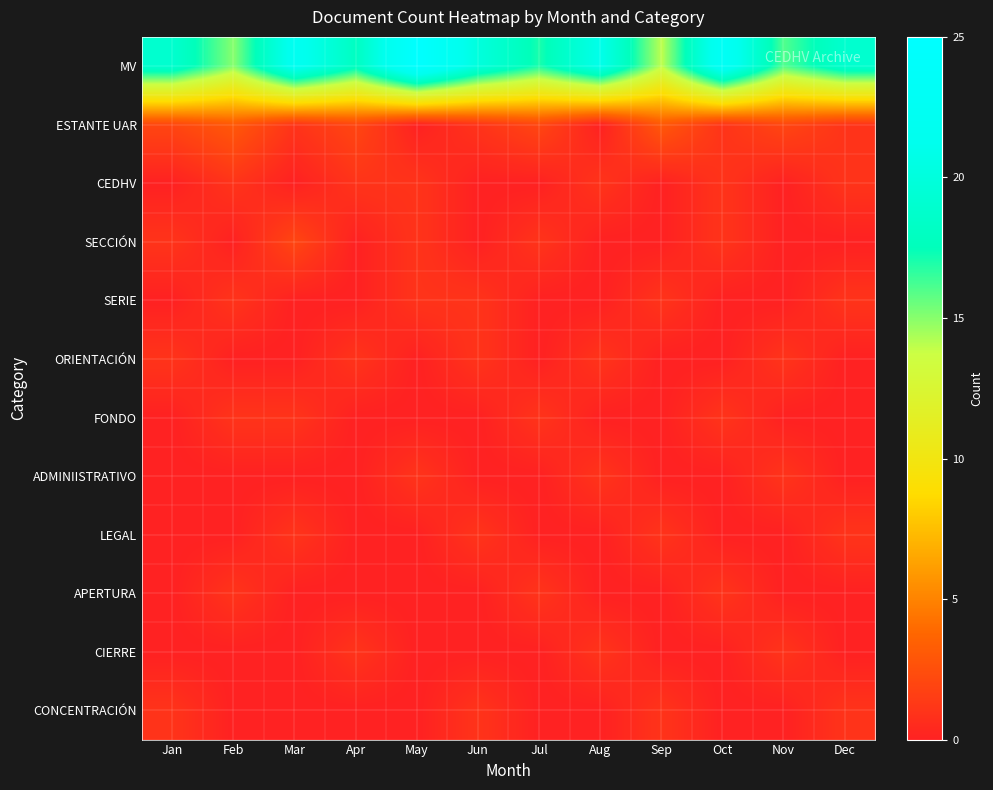

What is the greatest value displayed?

25